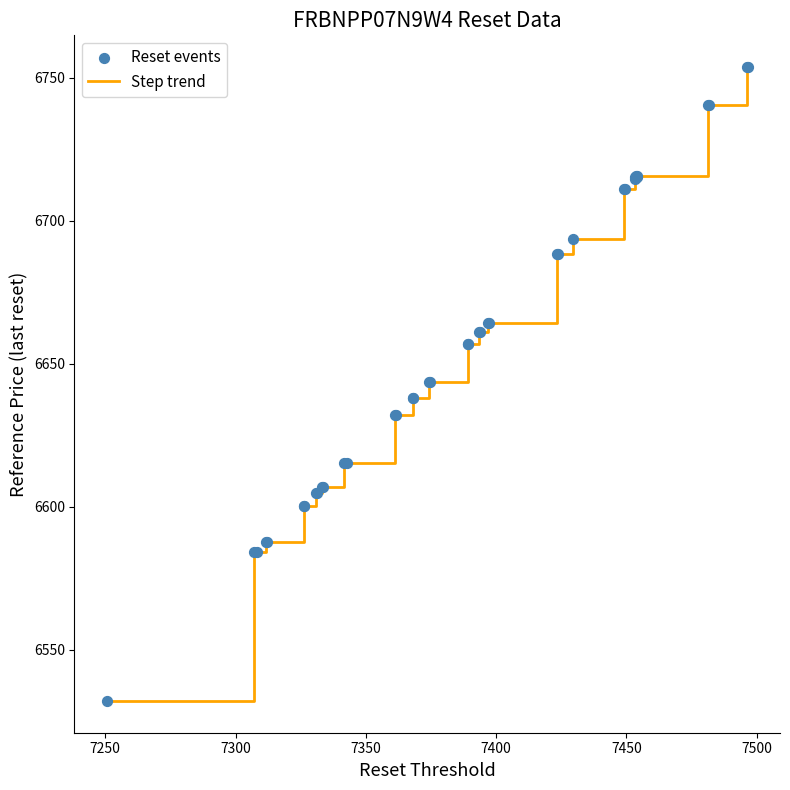

What is the smallest value displayed?

6532.0